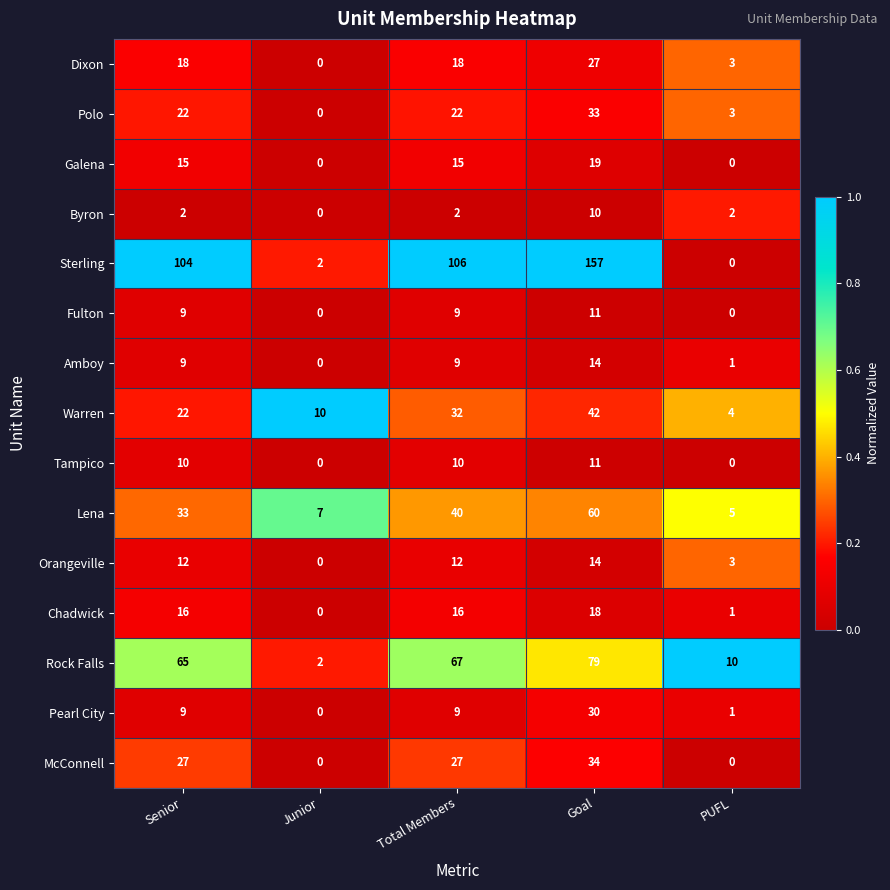

Which series has the widest spread of values?

Sterling